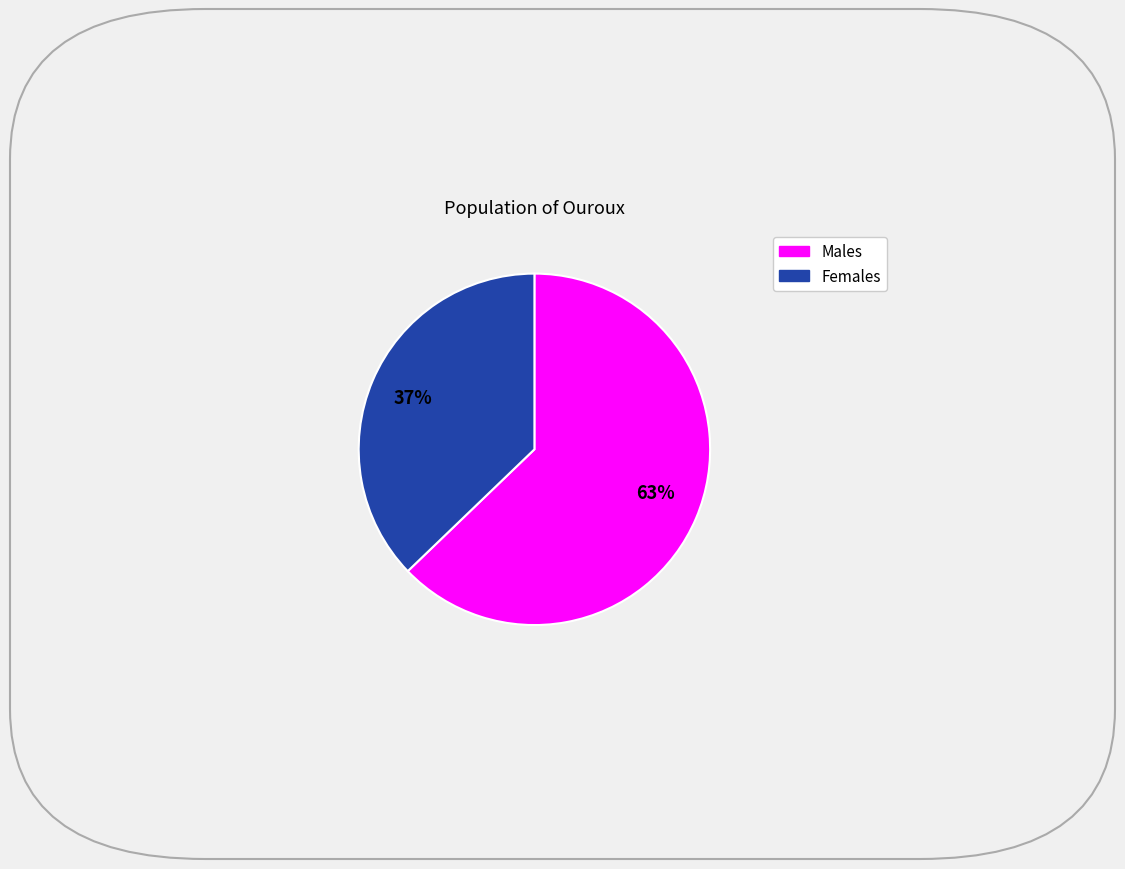

Is there any slice that represents more than half of the pie?

Yes